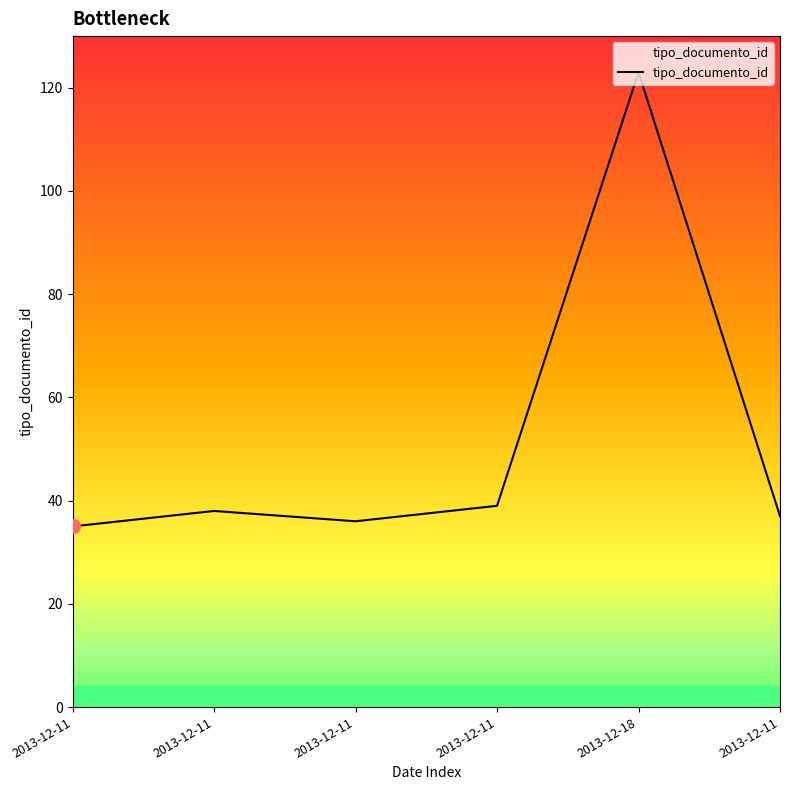

Is this an area chart (filled region under the line)?

No